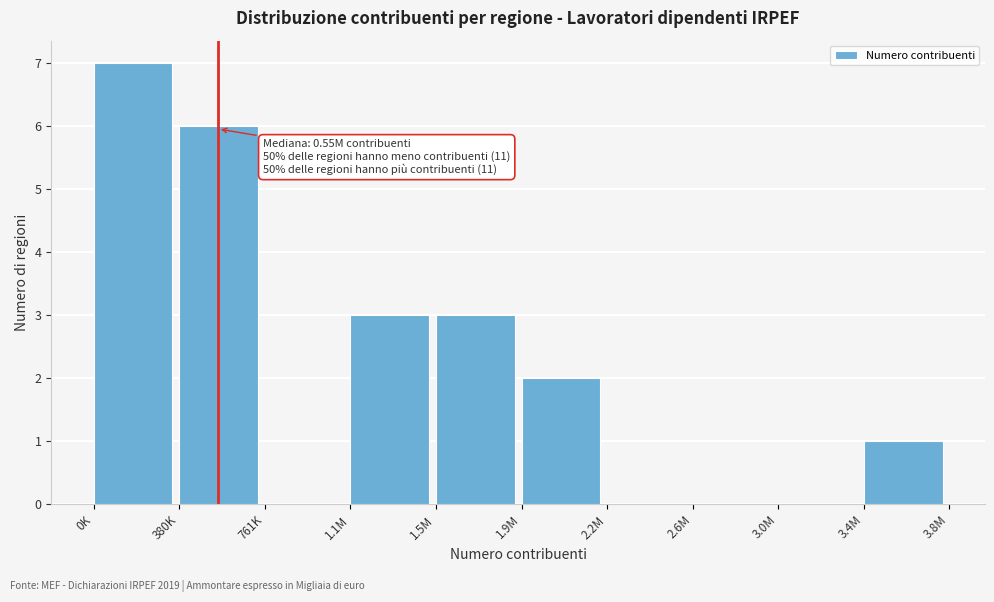

Reading right to left, what are all the values shown in this chart?

3.4M=1	3.0M=0	2.6M=0	2.2M=0	1.9M=2	1.5M=3	1.1M=3	761K=0	380K=6	0K=7